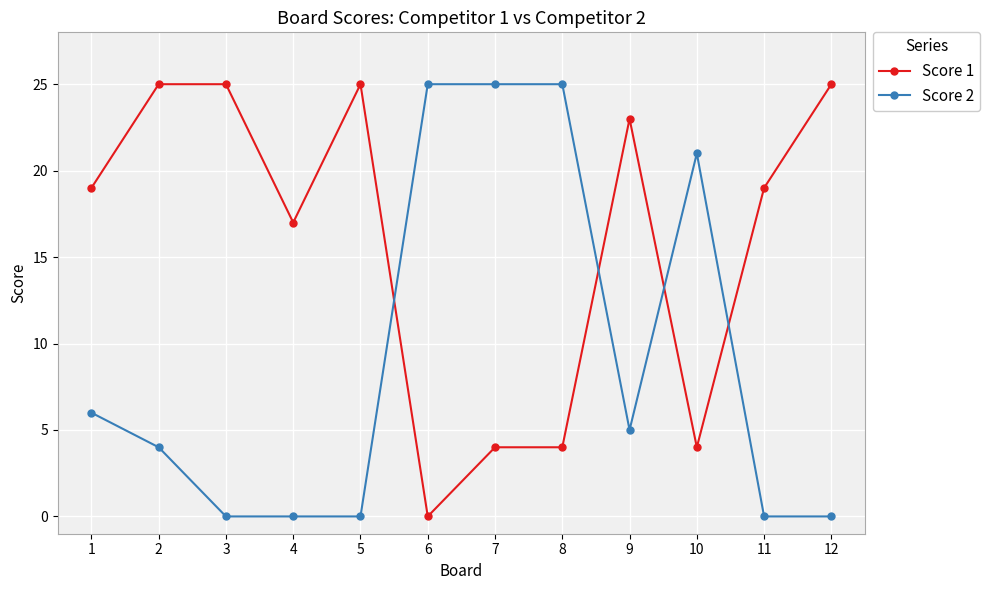

How many lines are shown in the chart?

2